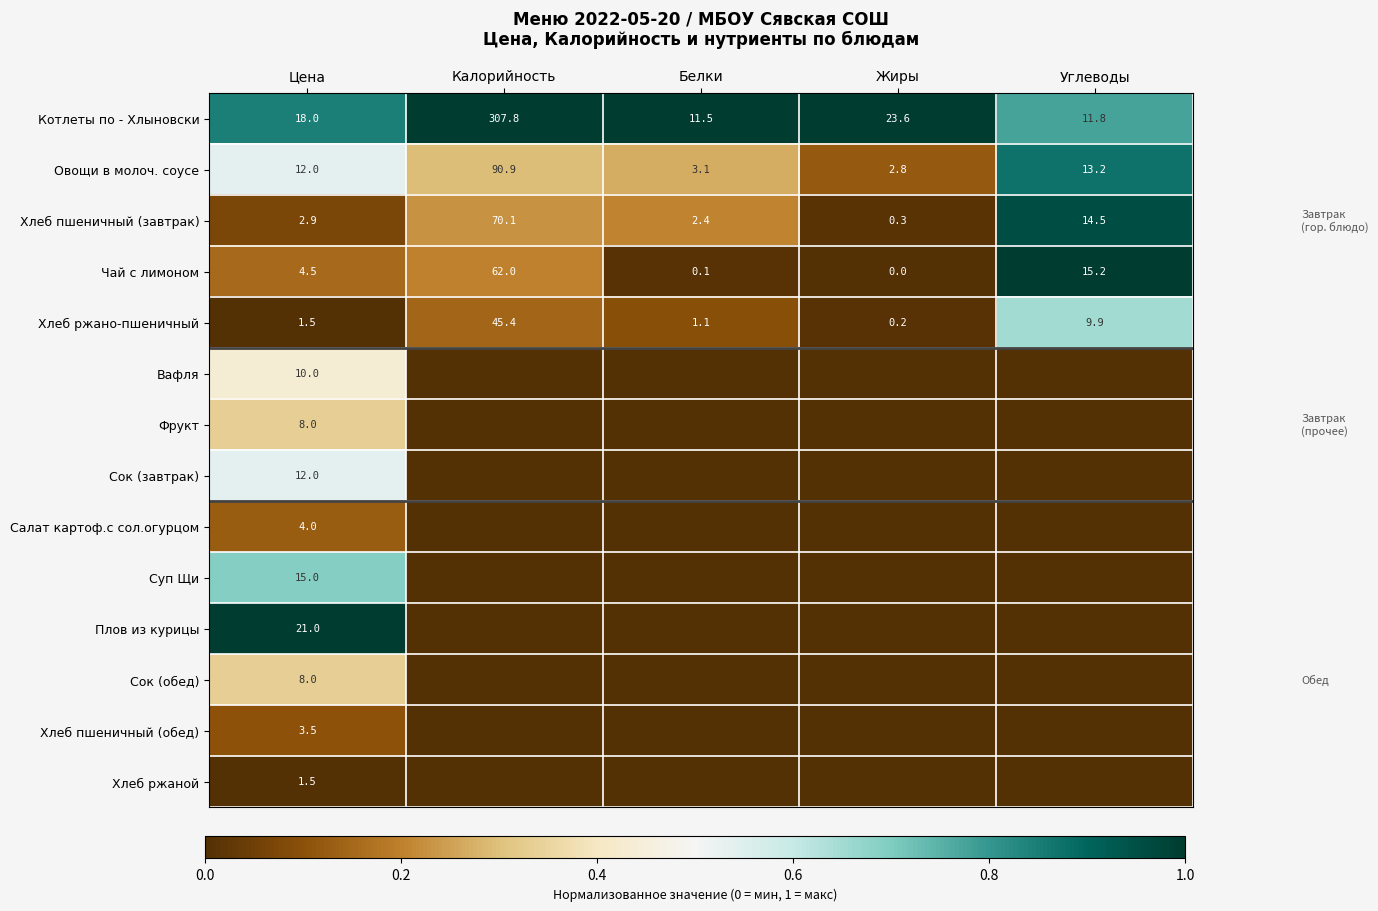

Is the value of Хлеб пшеничный (завтрак) at Цена greater than the value of Суп Щи at Цена?

No